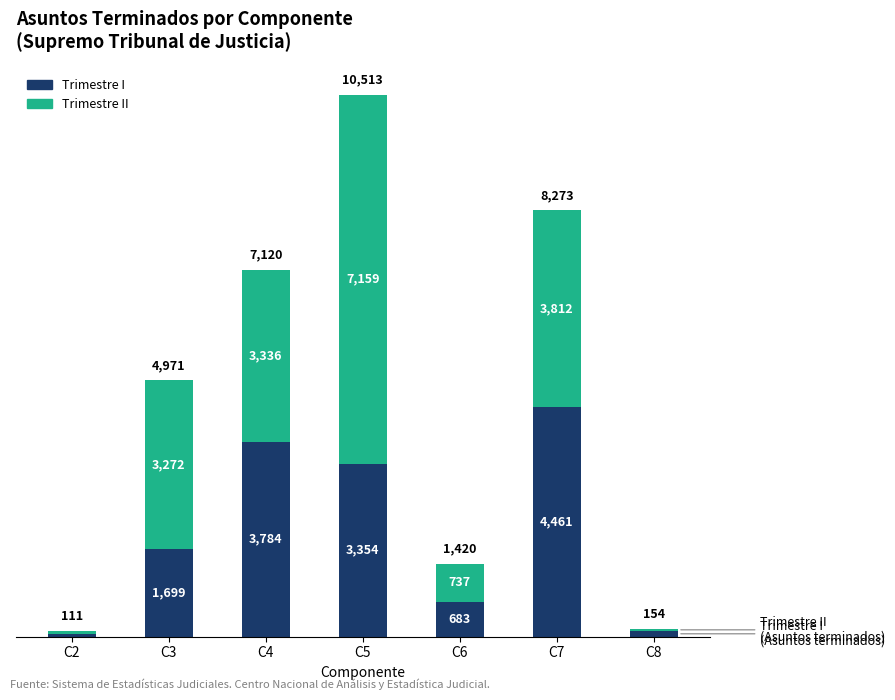

What is the lowest value of the Trimestre I series?

52